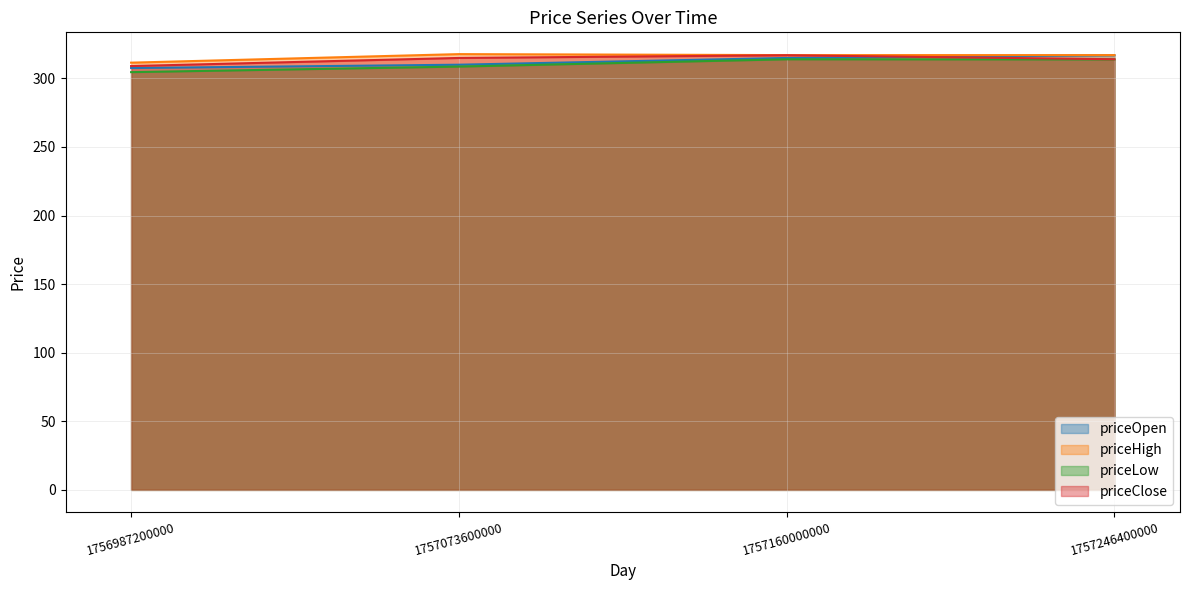

Which series ends up on top after the final intersection of priceOpen and priceClose?

priceOpen